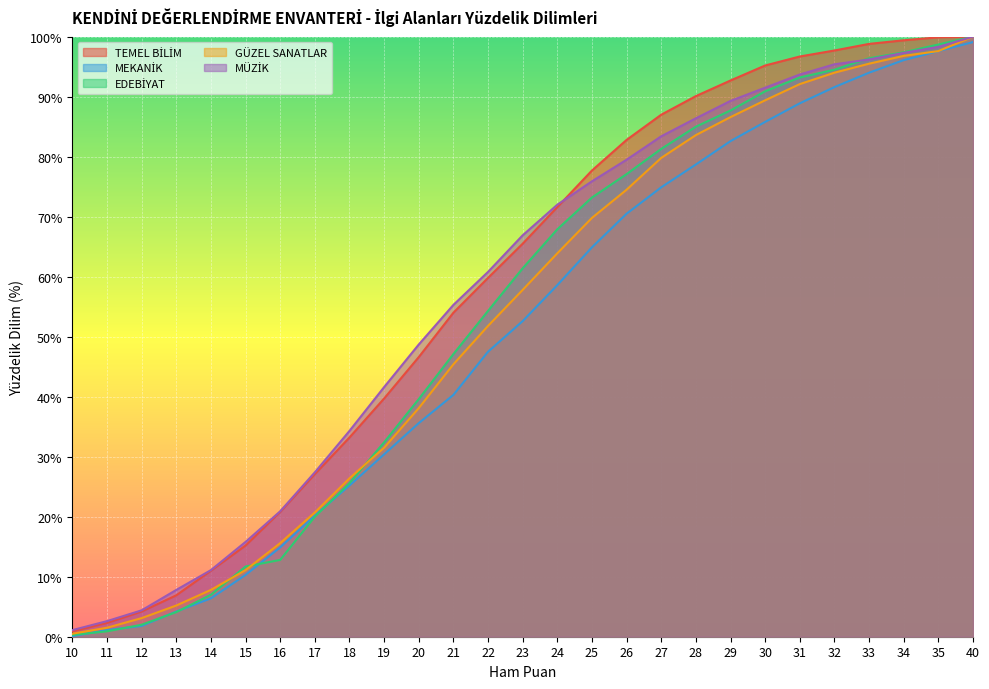

Is the value of GÜZEL SANATLAR at 24 greater than the value of MEKANİK at 14?

Yes